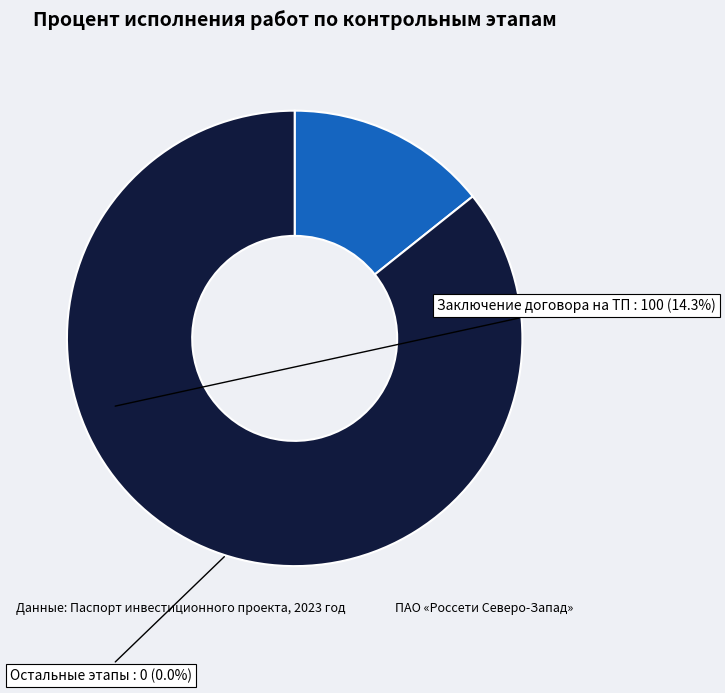

Is there a majority slice in this chart?

Yes